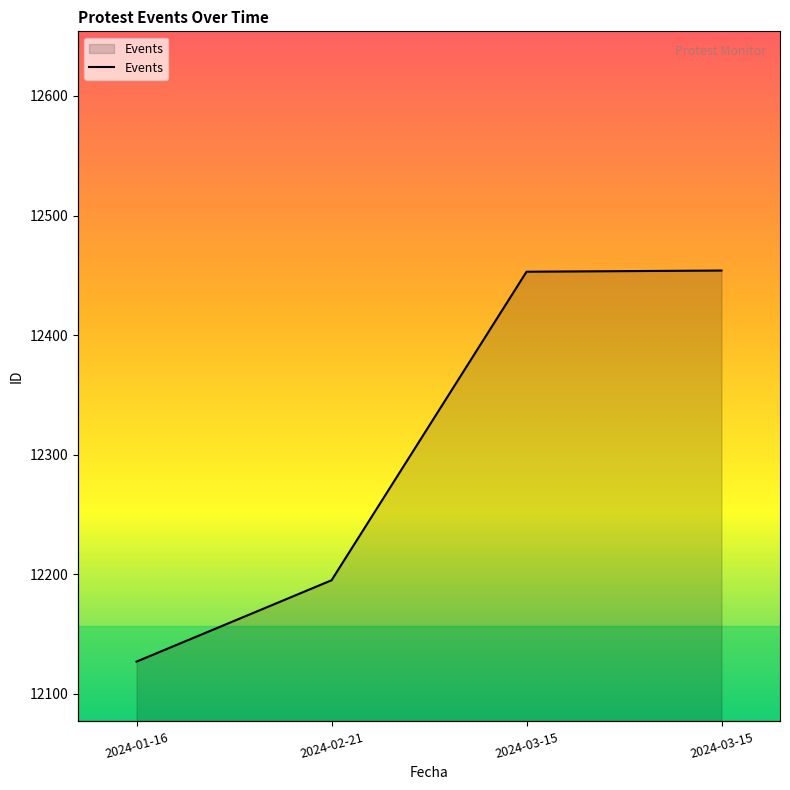

What is the change in value from 2024-02-21 to 2024-03-15?

+259